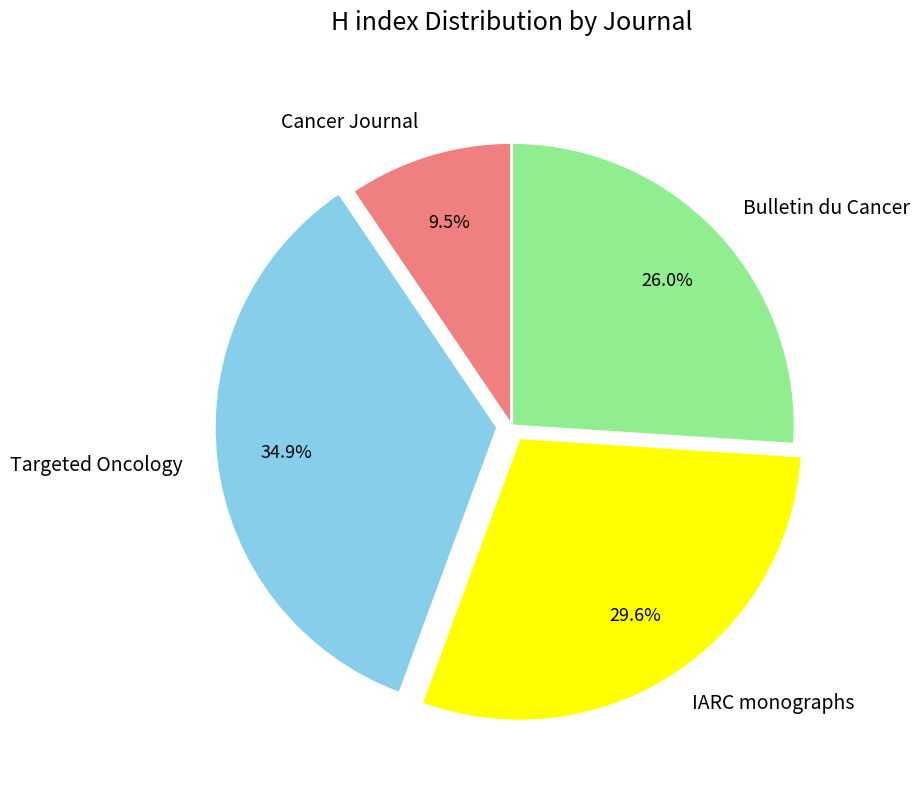

What is the ratio of the value at Bulletin du Cancer to the value at Targeted Oncology?

0.7